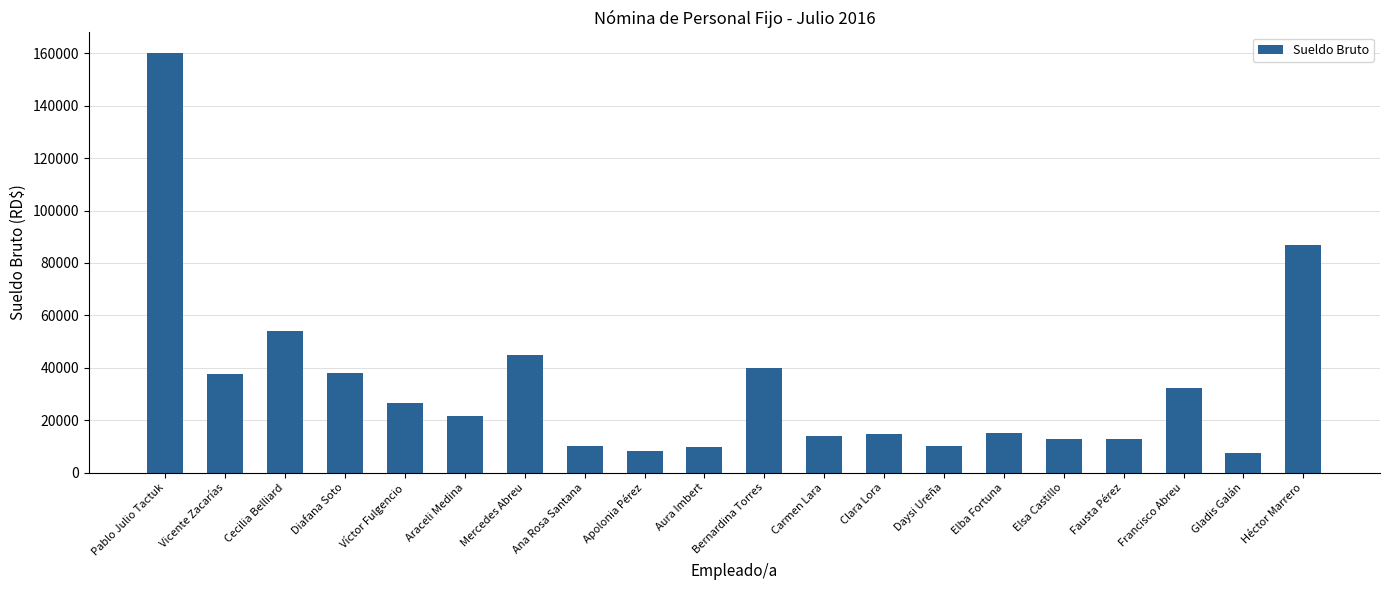

What position from the left is Apolonia Pérez?

9